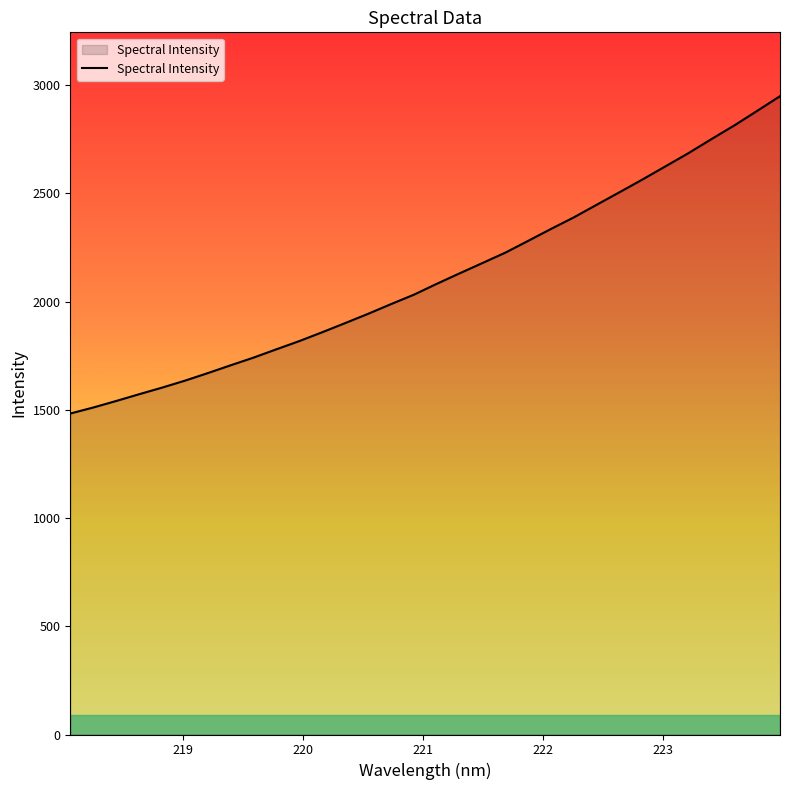

What is the maximum value shown in the chart?

2949.3